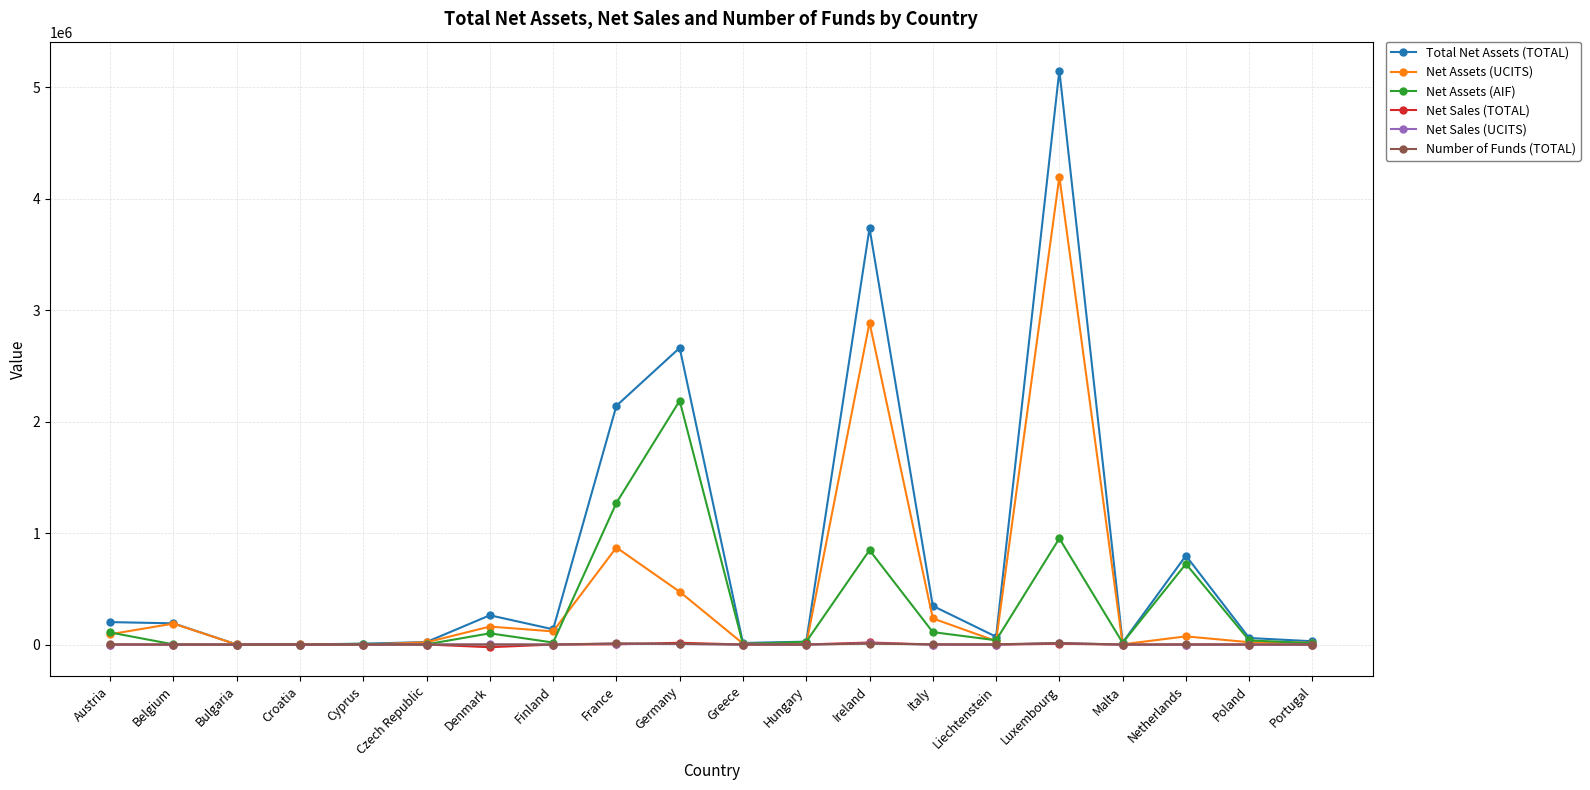

What is the value of the Net Sales (TOTAL) point at the 10th from the left?

16531.0